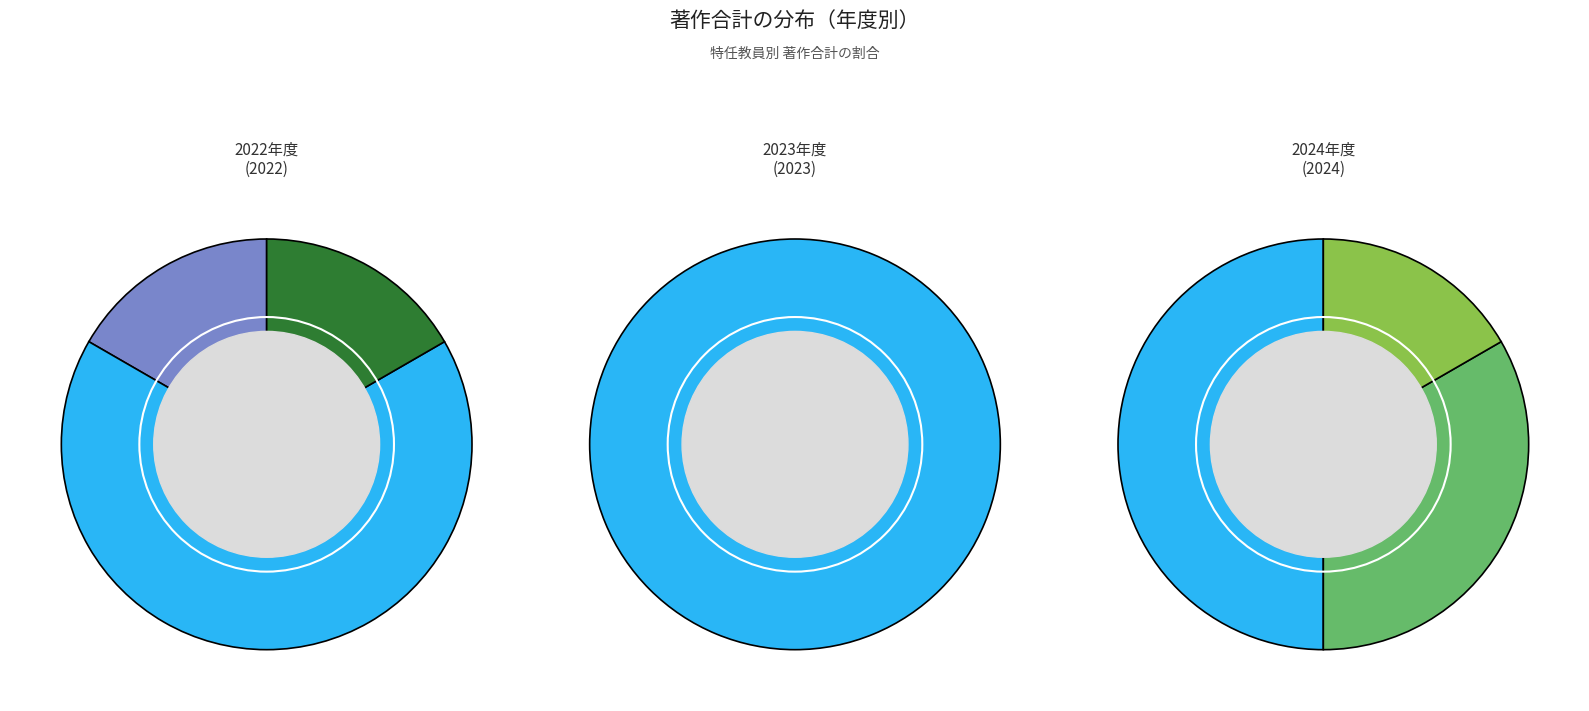

What is the largest slice in the pie chart?

坂本 晋一